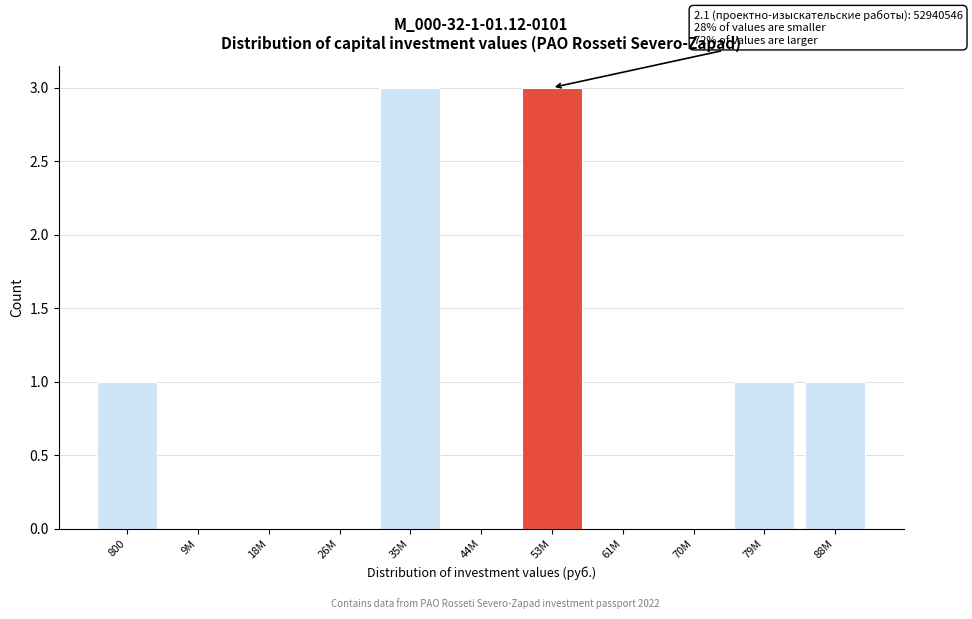

Reading right to left, extract all data points from this chart.

88M=1	79M=1	70M=0	61M=0	53M=3	44M=0	35M=3	26M=0	18M=0	9M=0	800=1